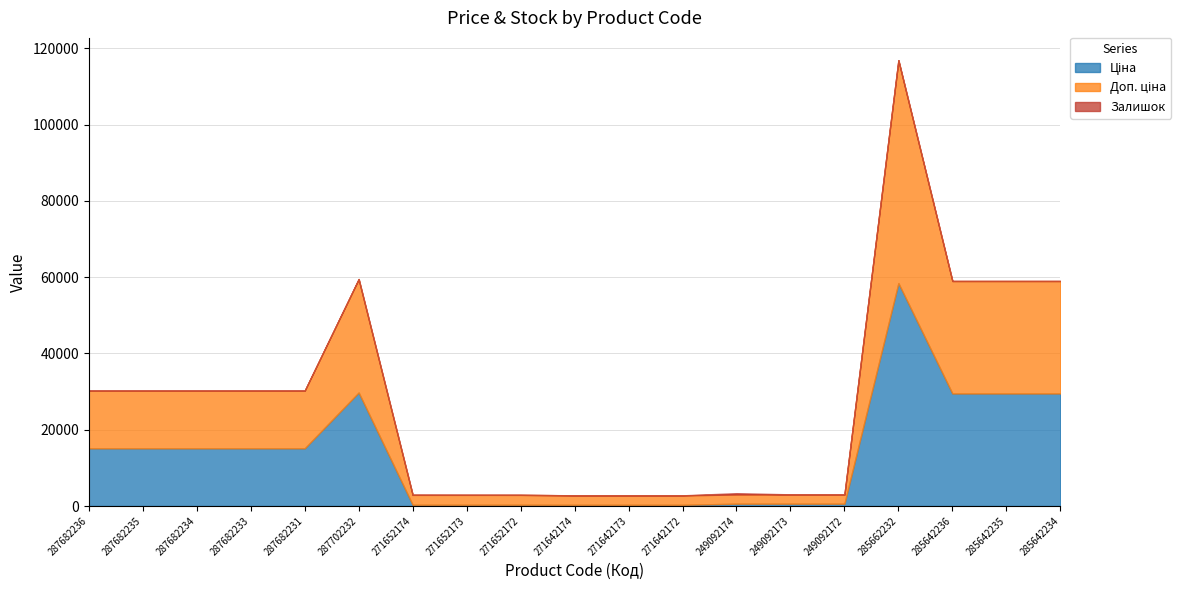

What is the label of the 10th point from the left?

271642174